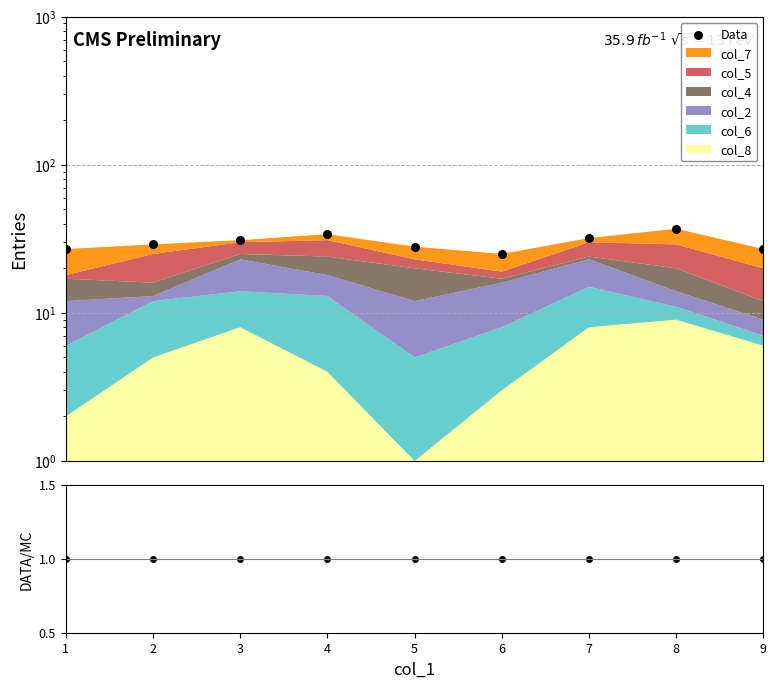

What is the total value across all series at 3?

32